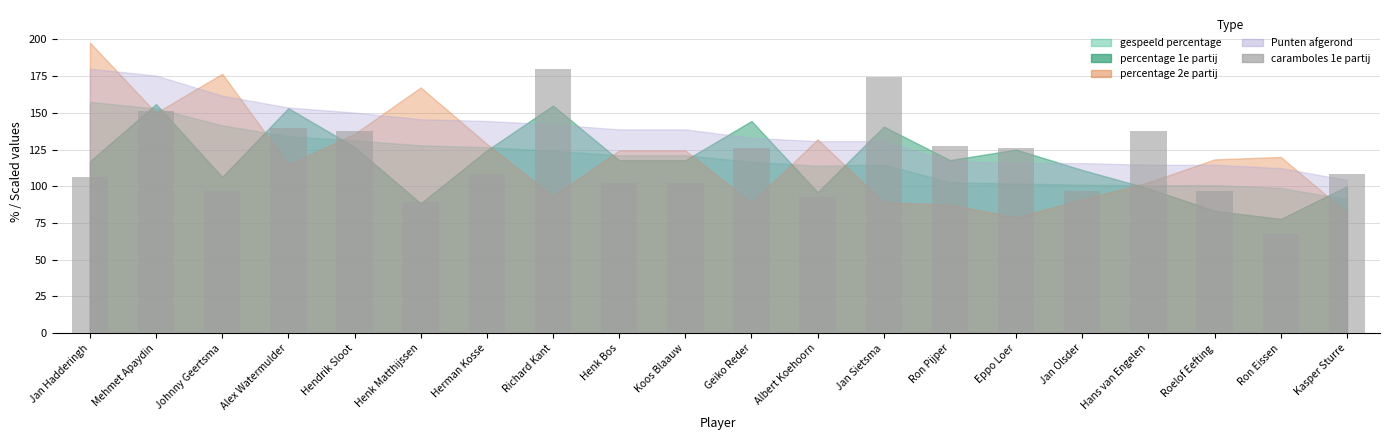

Does the chart contain stacked bars?

No